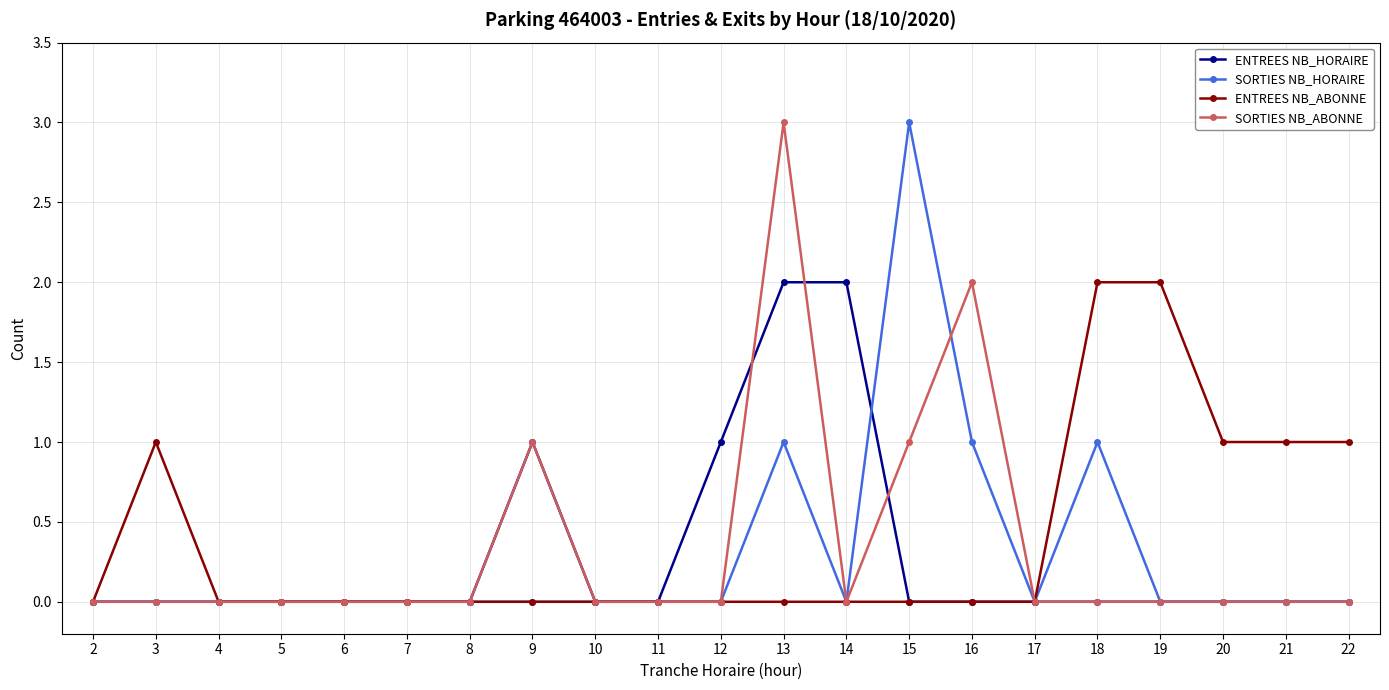

What is the maximum value shown in the chart?

3